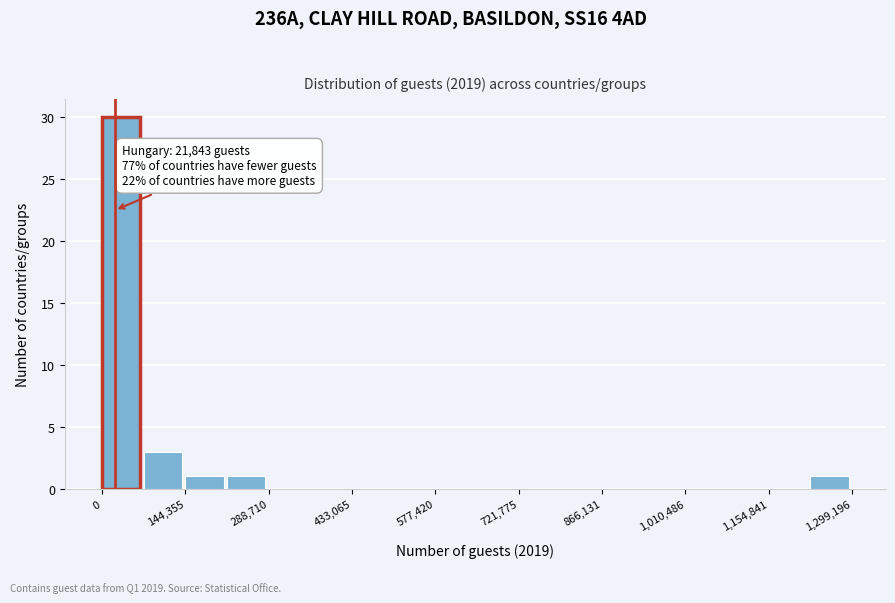

Around what value on the x-axis is the tallest bar? Give the approximate position of its centre, as read against the axis.

40000